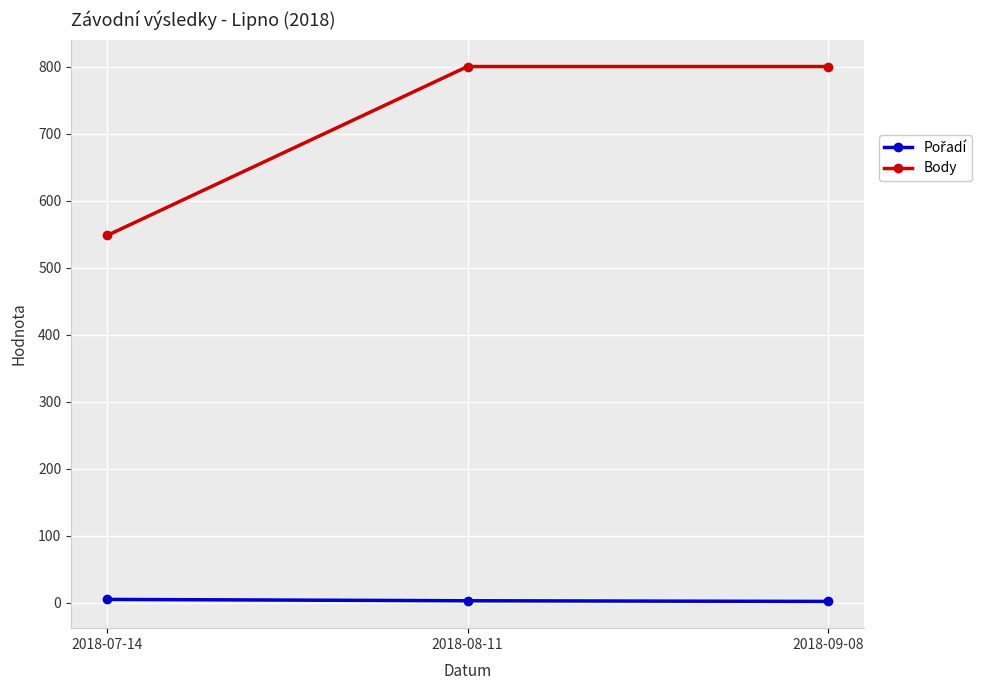

What is the difference between the maximum and minimum values in the Body series?

252